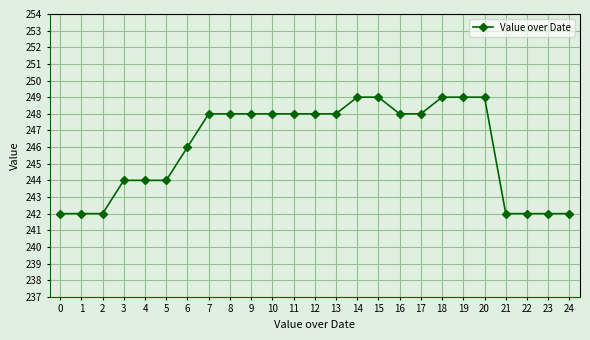

Reading left to right, extract all data points from this chart.

242	242	242	244	244	244	246	248	248	248	248	248	248	248	249	249	248	248	249	249	249	242	242	242	242